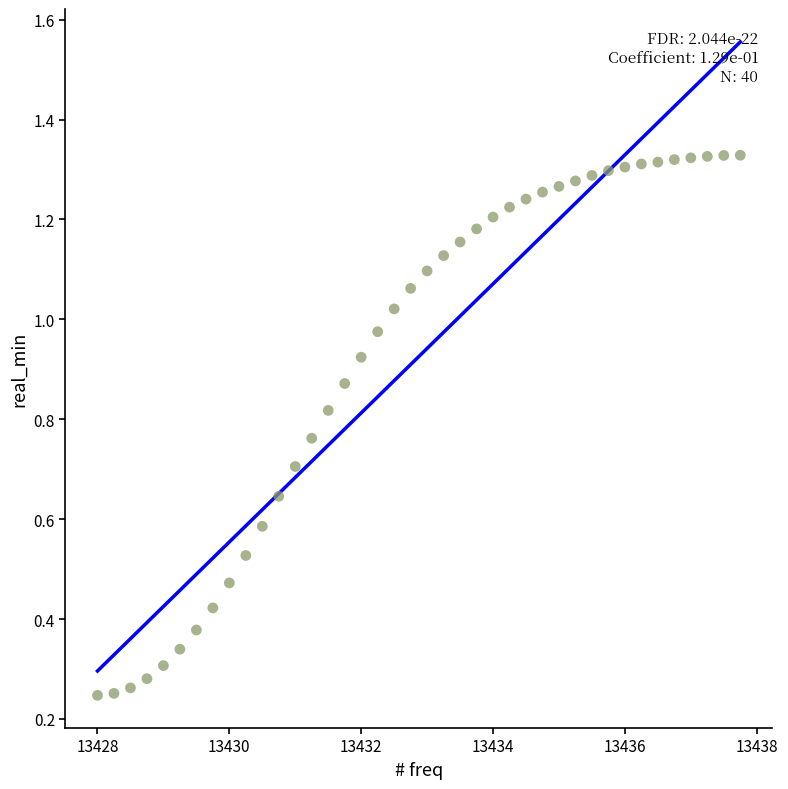

What is the range of X values (max minus min)?

9.8